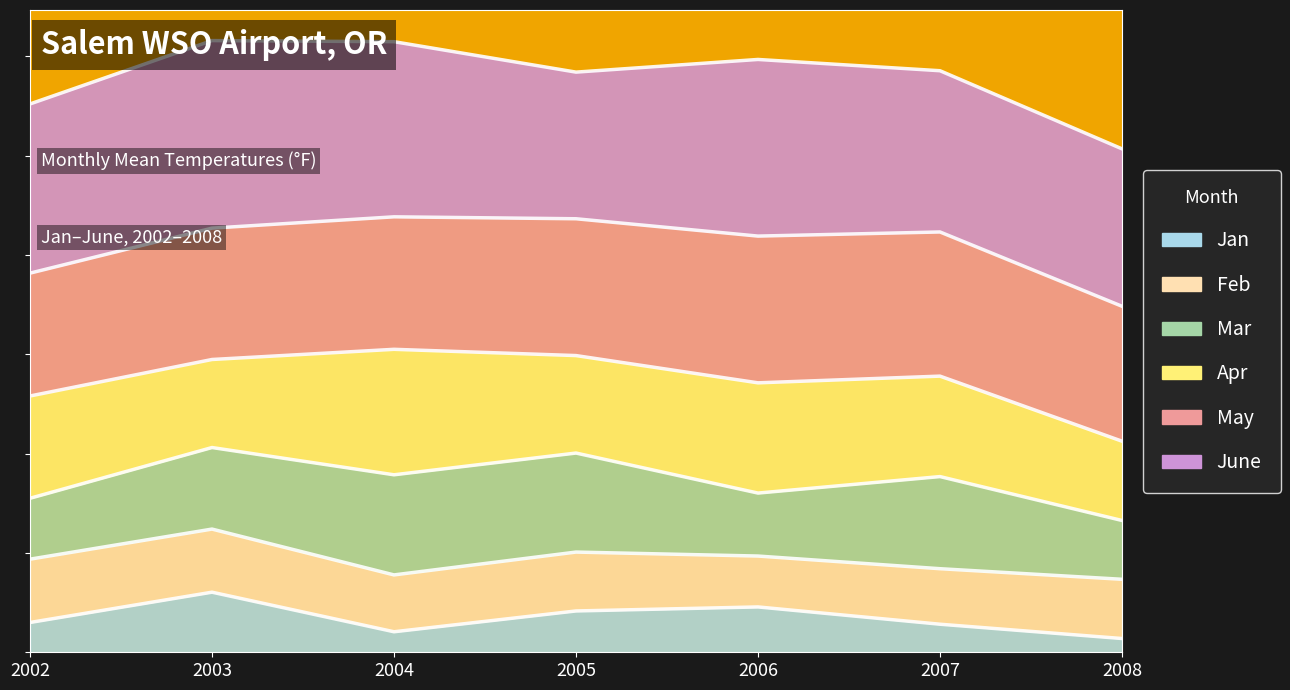

Is the value of May (line) at 2002 greater than the value of Jan (line) at 2003?

Yes